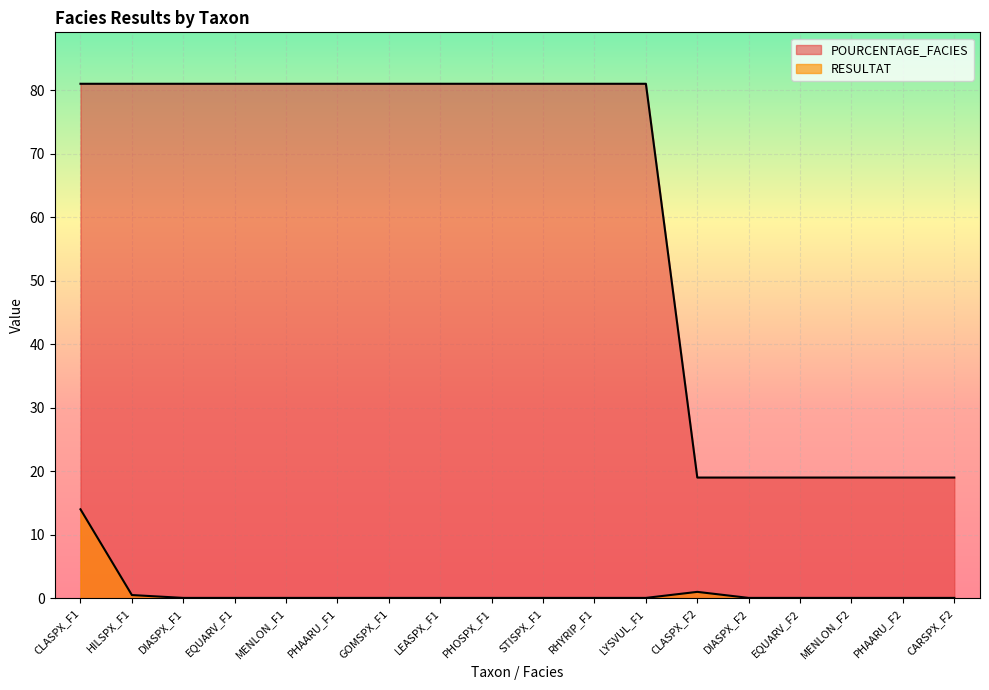

True or false: RESULTAT has a value of 0.1 at DIASPX_F1.

False